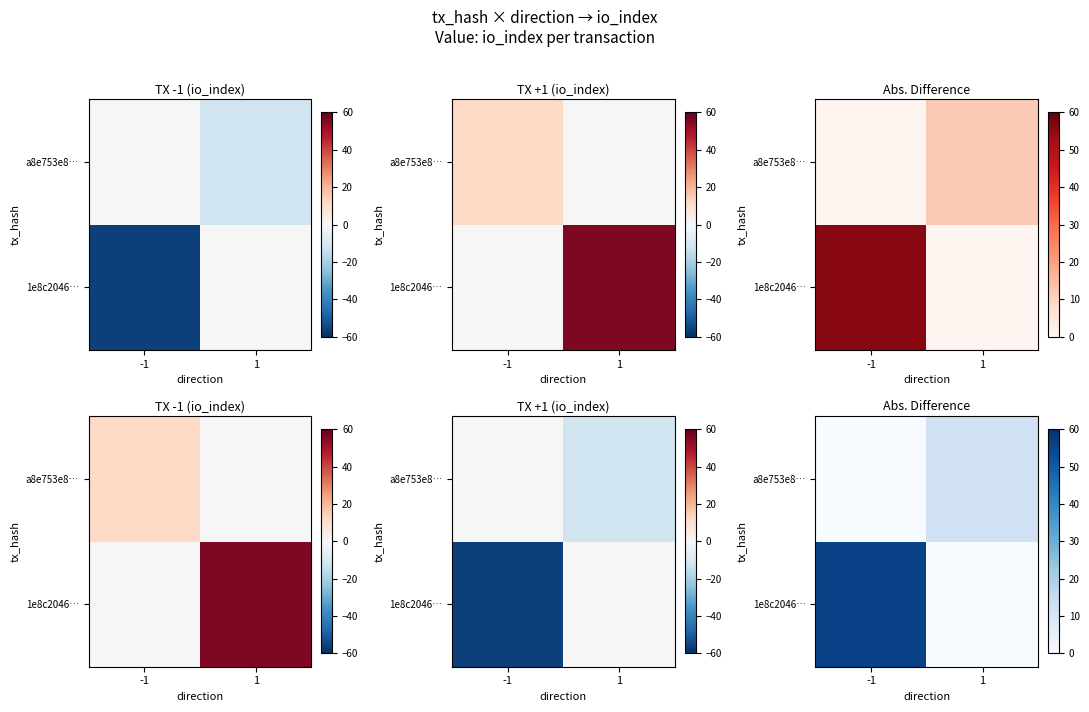

At how many categories does at least one series exceed 13?

1